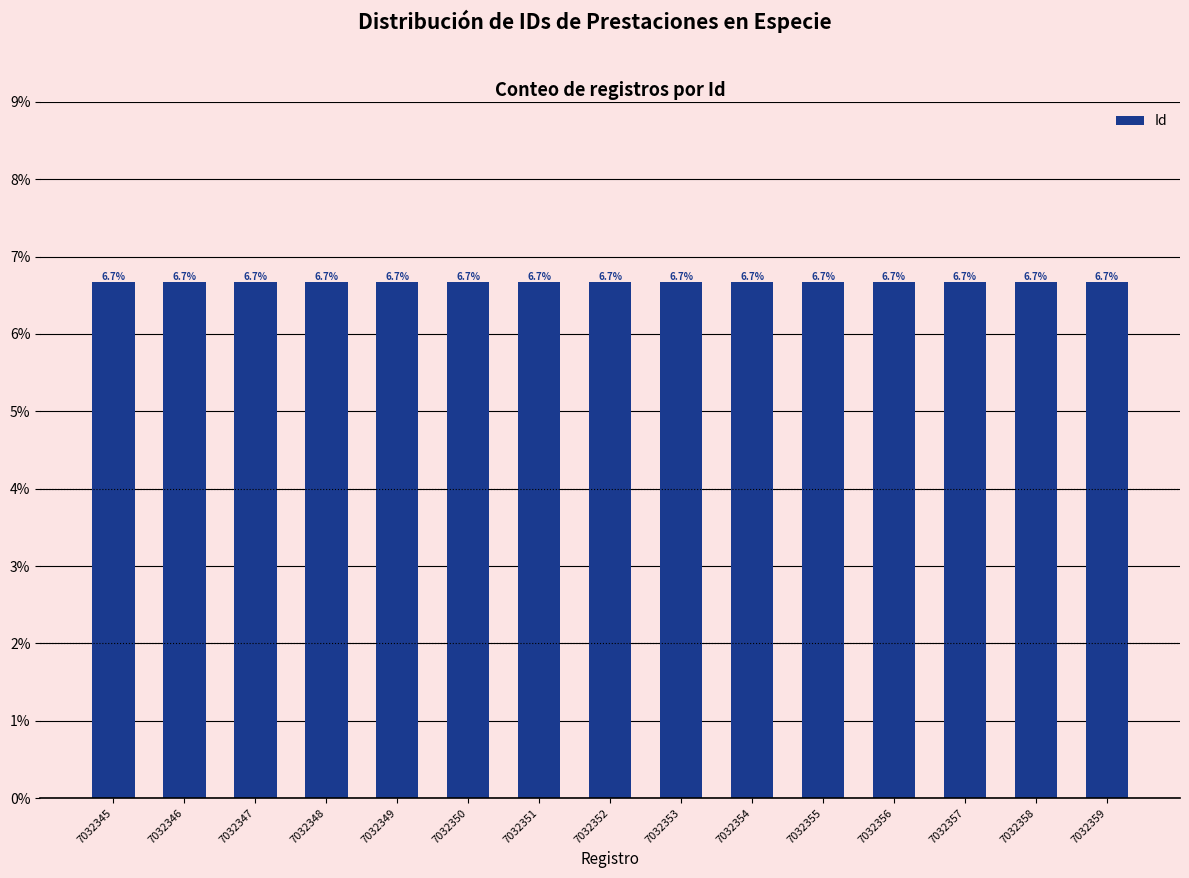

What is the approximate value at 7032352?

6.7